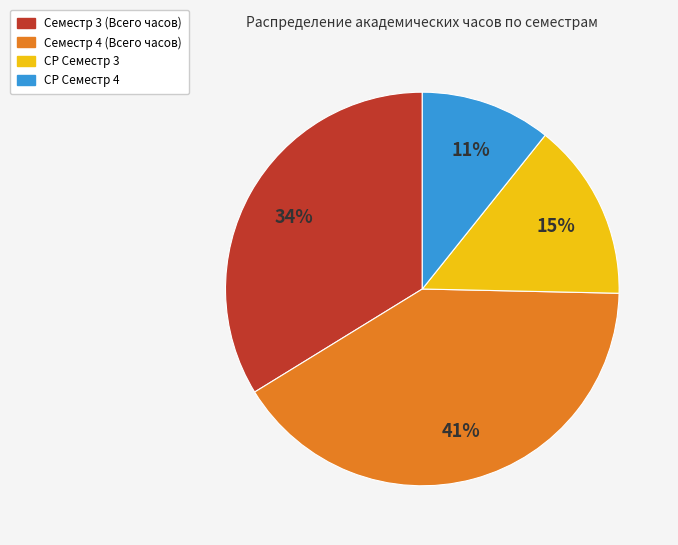

Combined, do СР Семестр 3 and СР Семестр 4 account for over 50%?

No